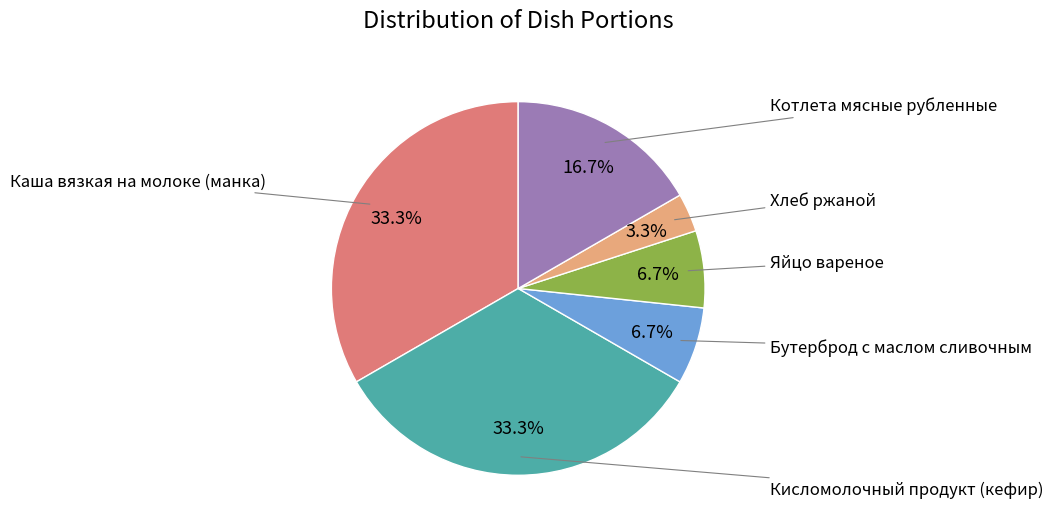

Is there any slice that represents more than half of the pie?

No